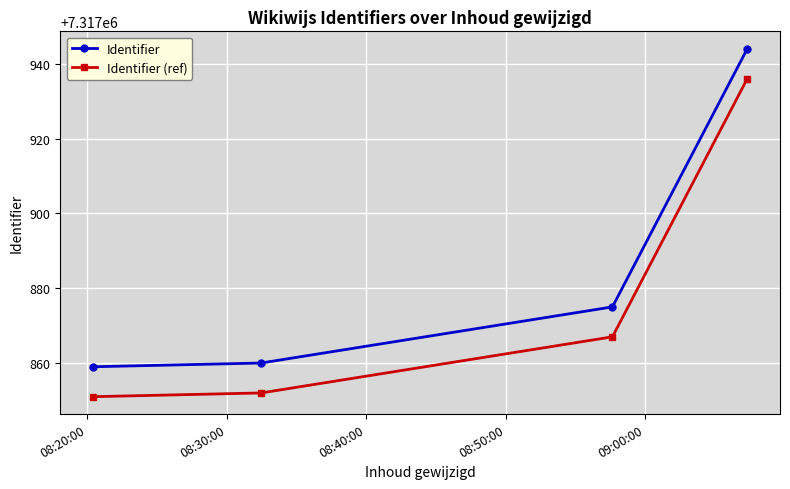

What is the difference between the maximum and minimum values in the Identifier (ref) series?

85